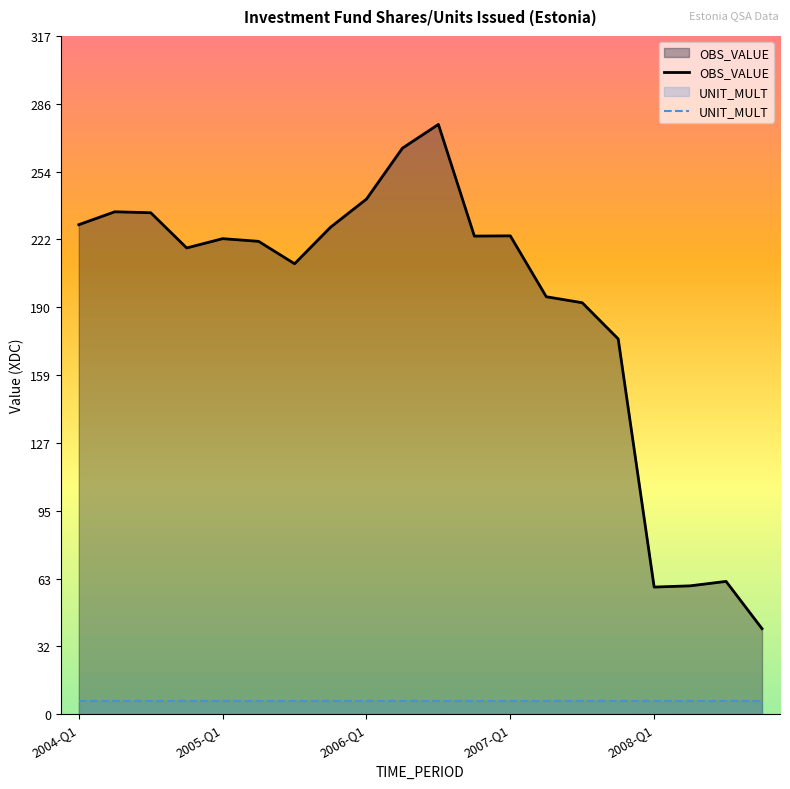

True or false: OBS_VALUE and UNIT_MULT cross at least once.

False